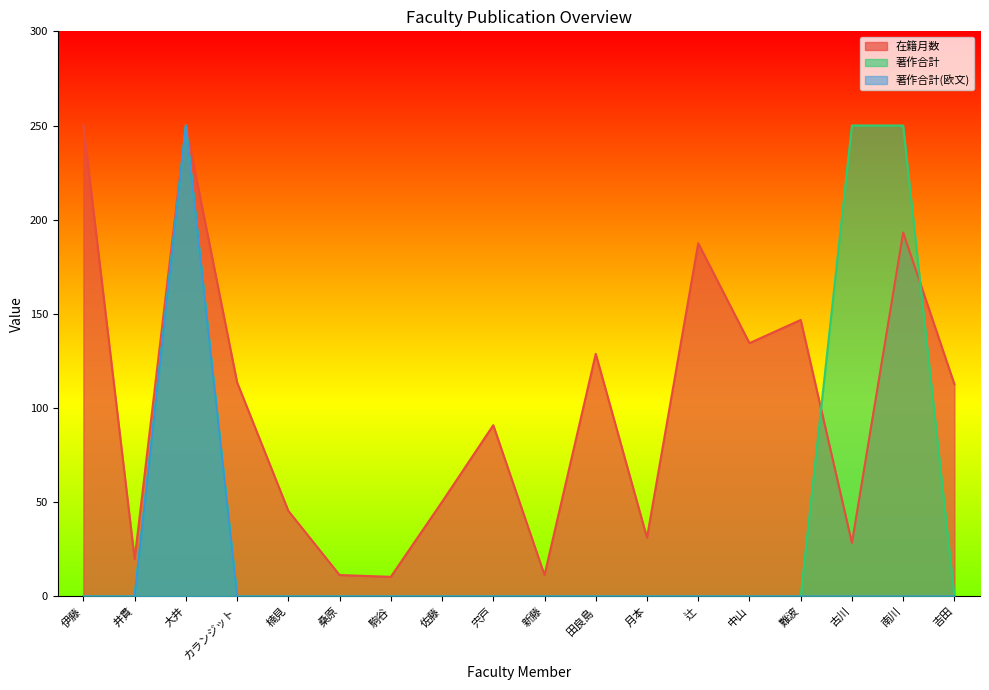

The 著作合計(欧文) series shows 250.0 at 大井. True or false?

True